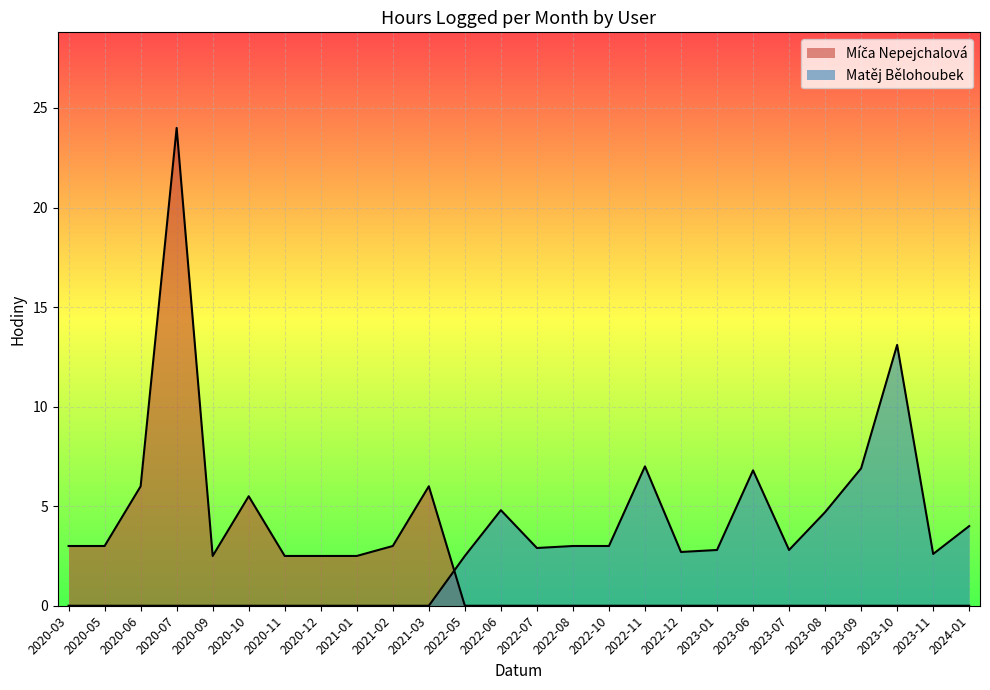

Which has a higher value, 14 or 5?

5